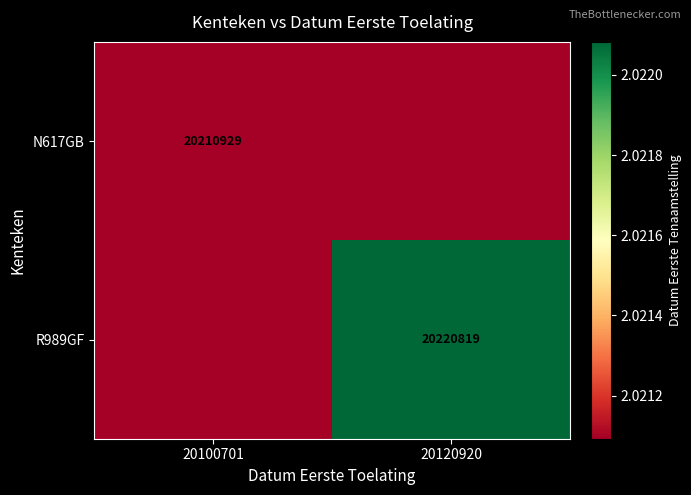

At how many categories does at least one series exceed 20213176?

1